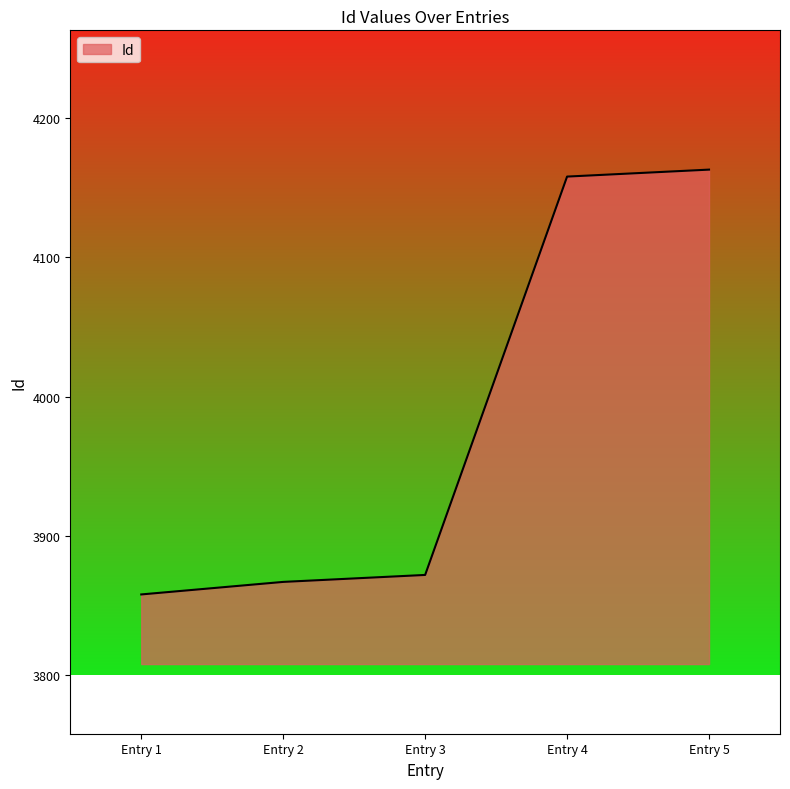

How many values are below 3872?

2